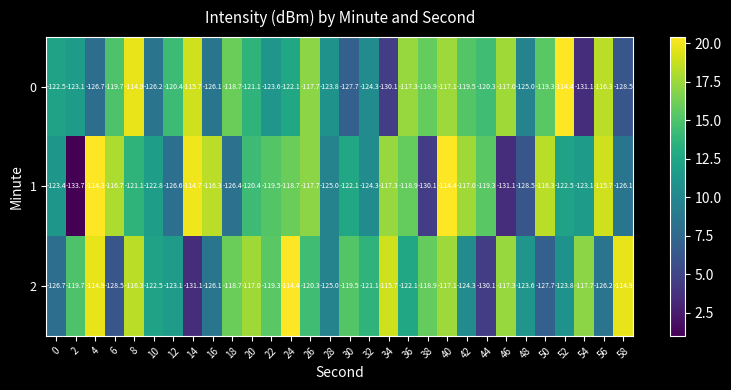

Which category has the highest value in the 1 series?

4